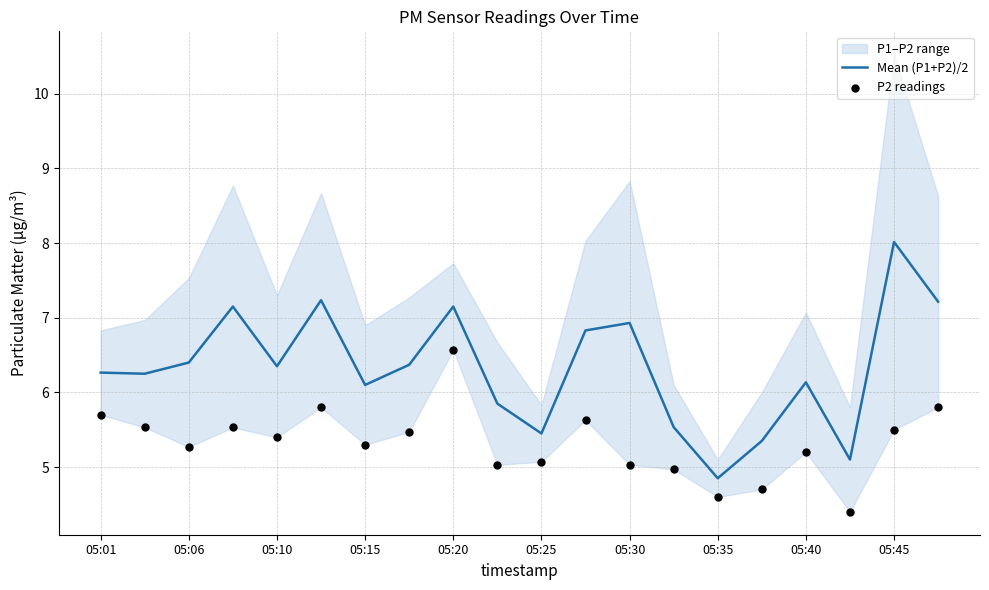

At how many categories does at least one series exceed 7?

5